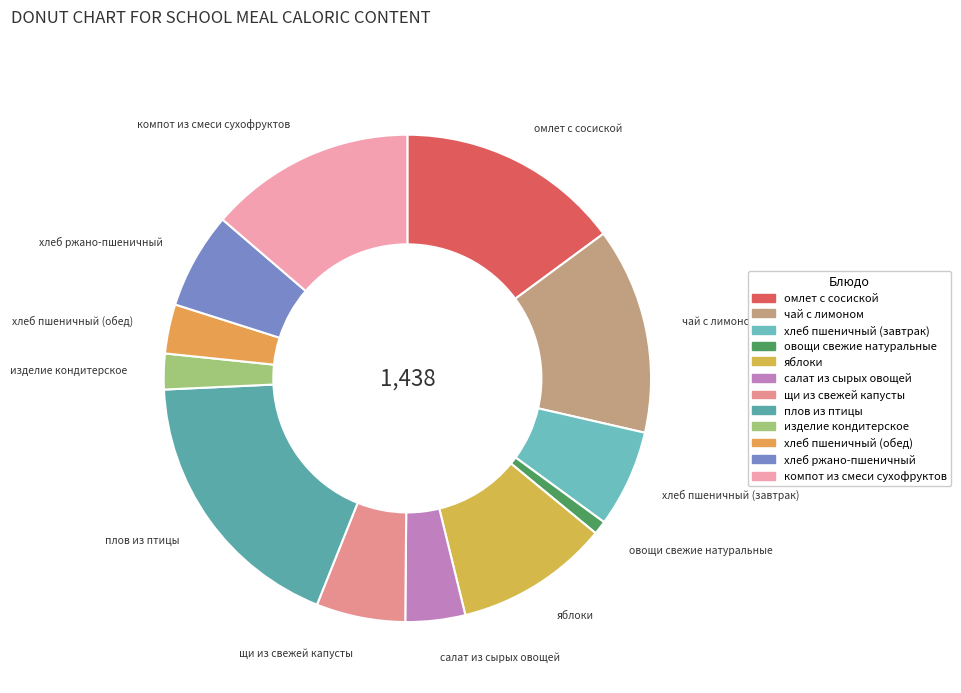

Count the number of slices in the pie.

12